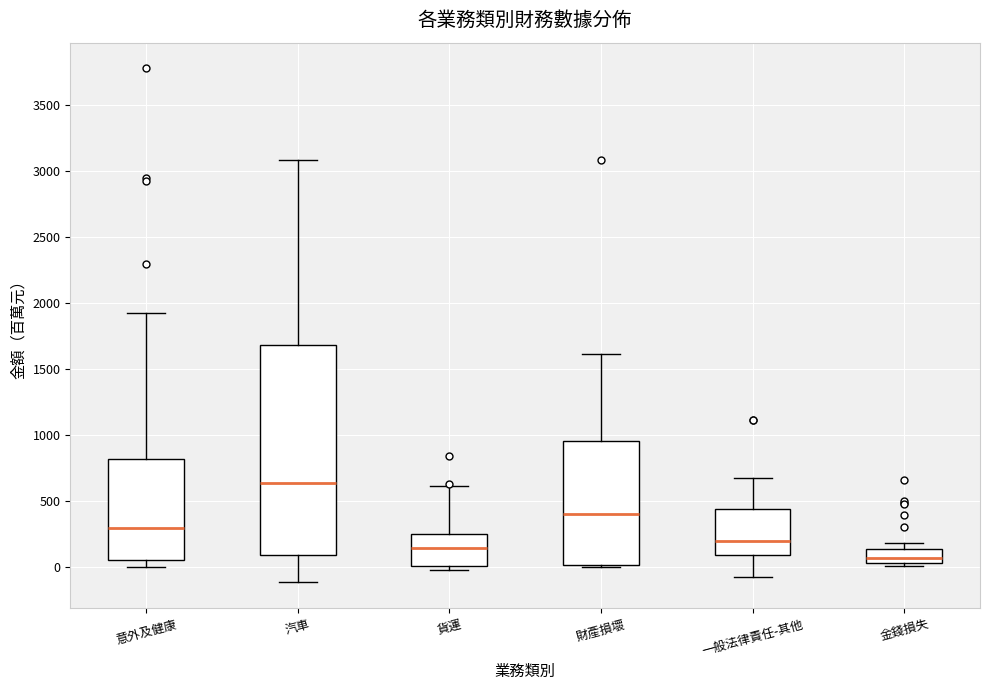

Reading left to right, read every box against the y-axis: the position of its median line, the range the box covers, and the ends of its whiskers. The values are not printed on the chart, so give them approximately, as read against the axis.

意外及健康: median 300, box 50 to 800, whiskers 0 to 1900
汽車: median 650, box 100 to 1700, whiskers -100 to 3100
貨運: median 150, box 0 to 250, whiskers -50 to 600
財產損壞: median 400, box 0 to 950, whiskers 0 to 1600
一般法律責任-其他: median 200, box 100 to 450, whiskers -100 to 650
金錢損失: median 50 (inside the box), box 50 to 150, whiskers 0 to 200